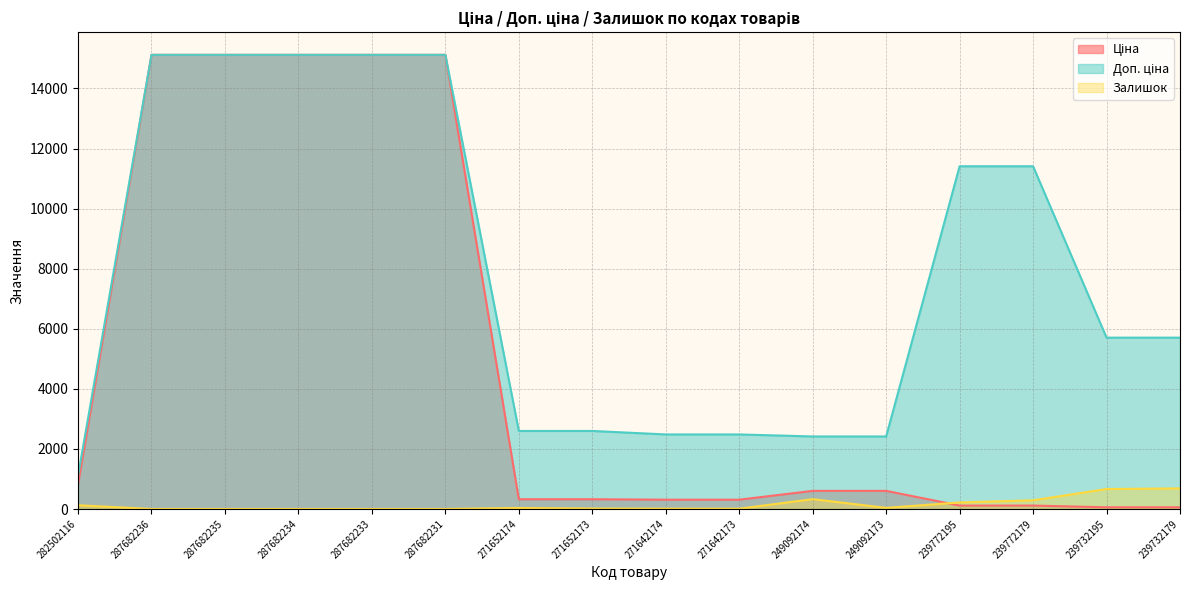

The Ціна series shows 15120.0 at 287682231. True or false?

True